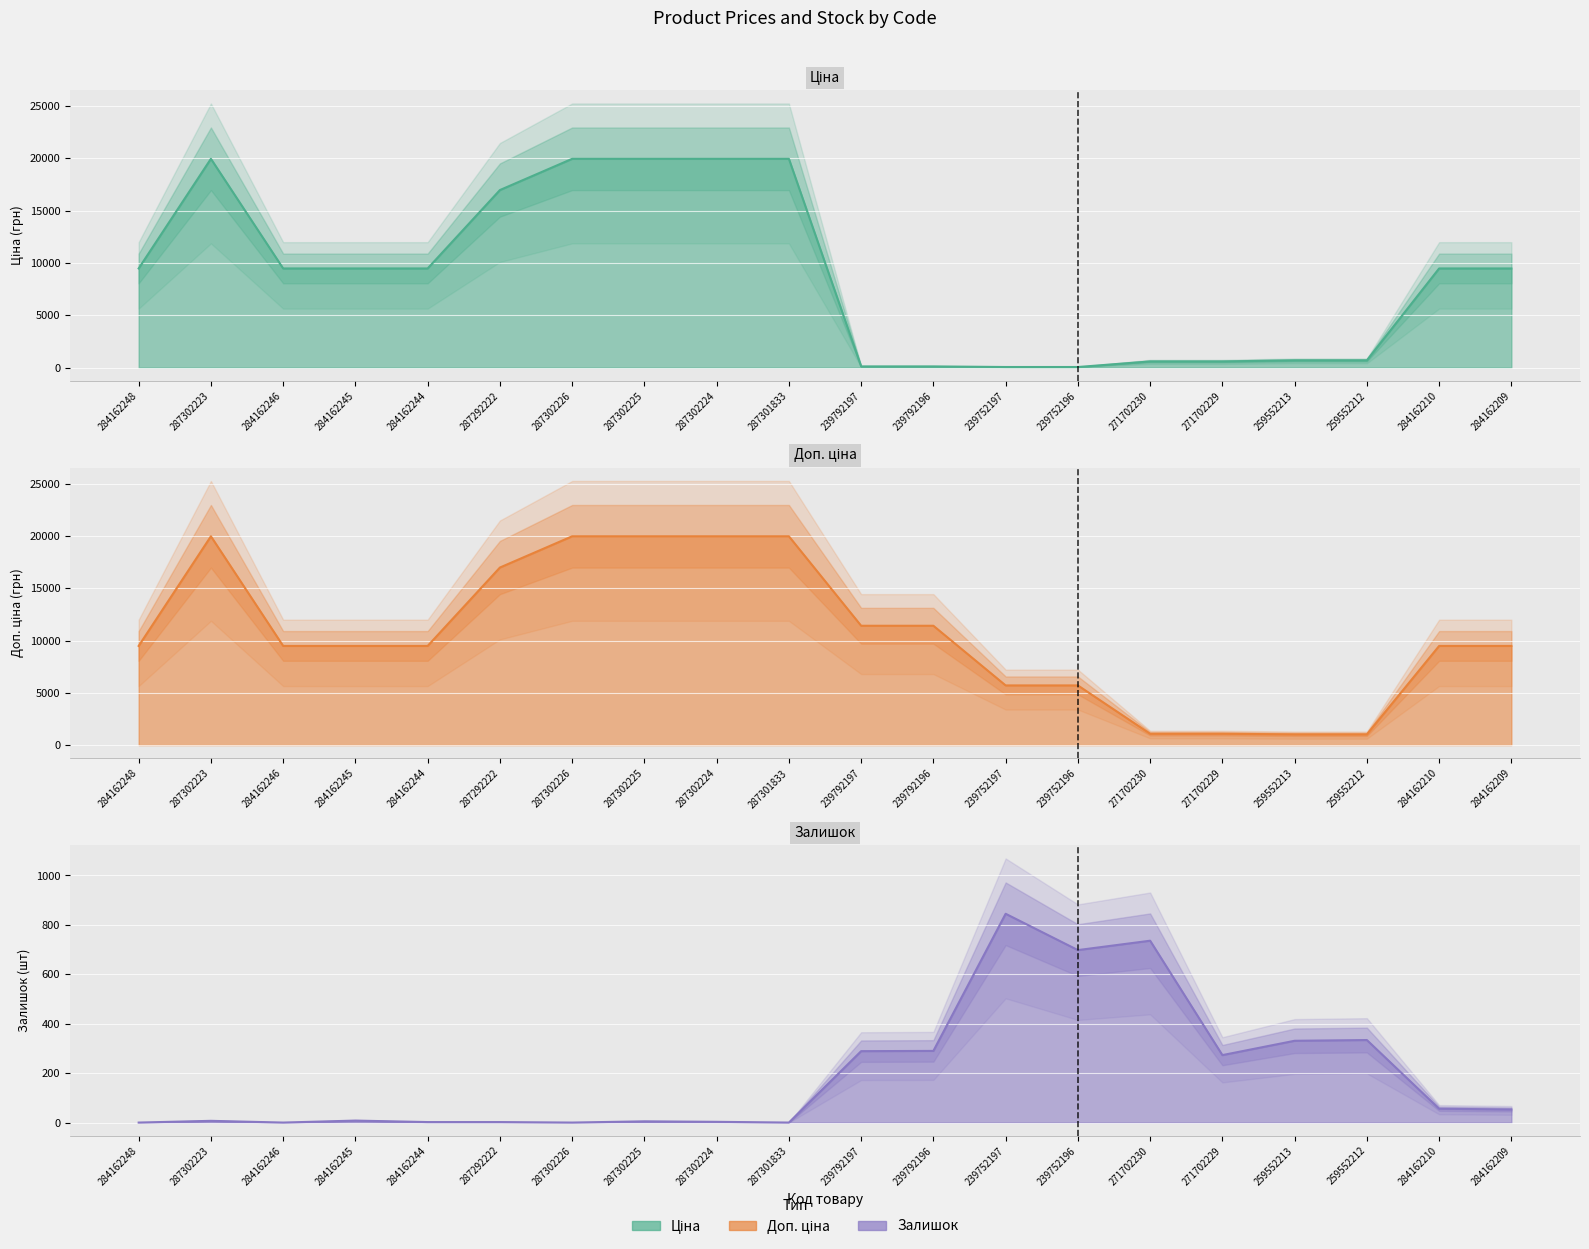

What is the difference between the maximum and second lowest values in the Доп. ціна series?

18939.5